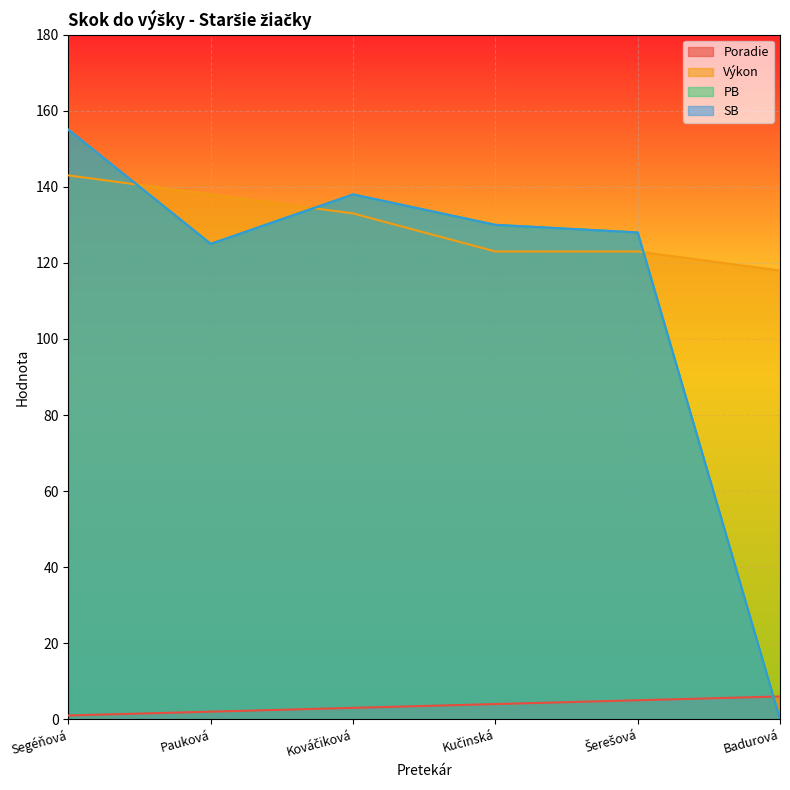

How many values in the Výkon series exceed 133?

2